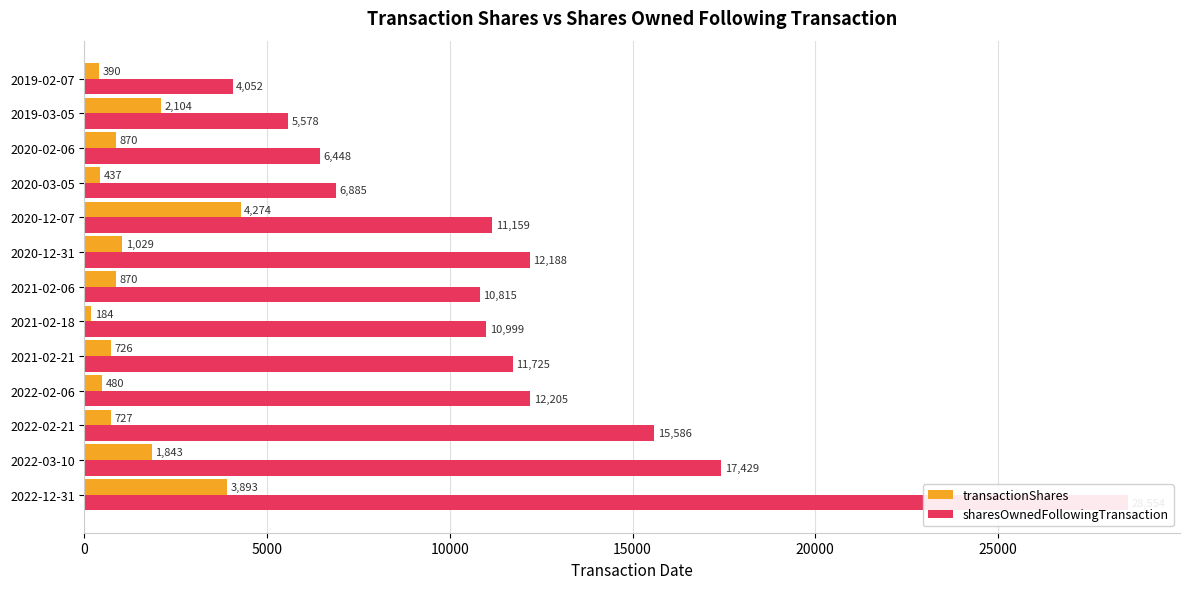

Which has a higher value, 2020-03-05 or 2022-03-10?

2022-03-10